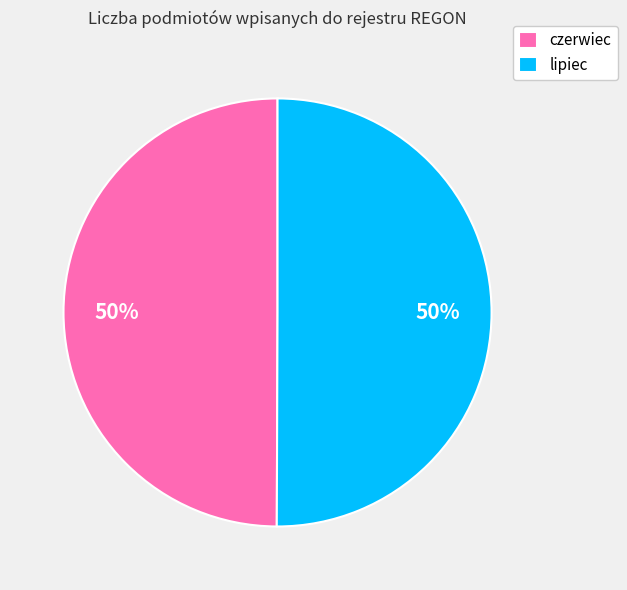

Approximately how many times larger is the value at lipiec compared to czerwiec?

1.0